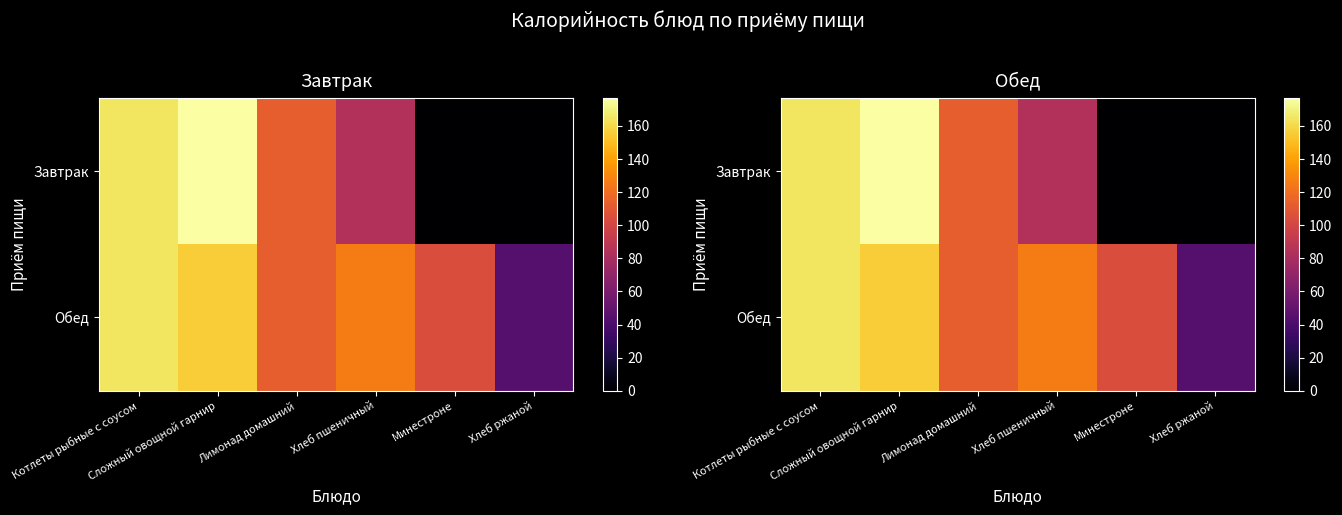

At which category is the sum across all series the highest?

Сложный овощной гарнир